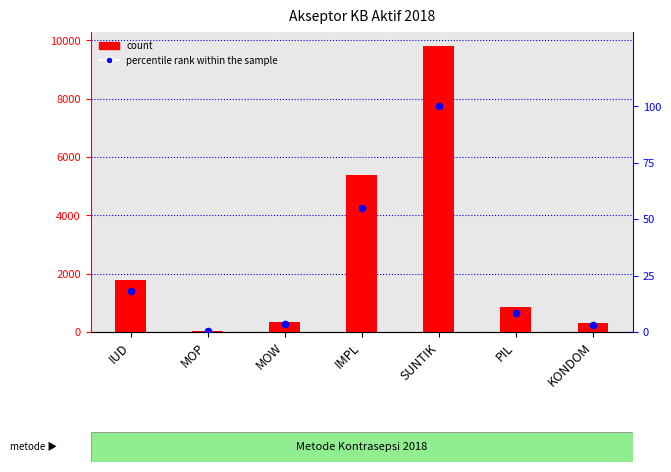

At which category is the sum across all series the highest?

SUNTIK